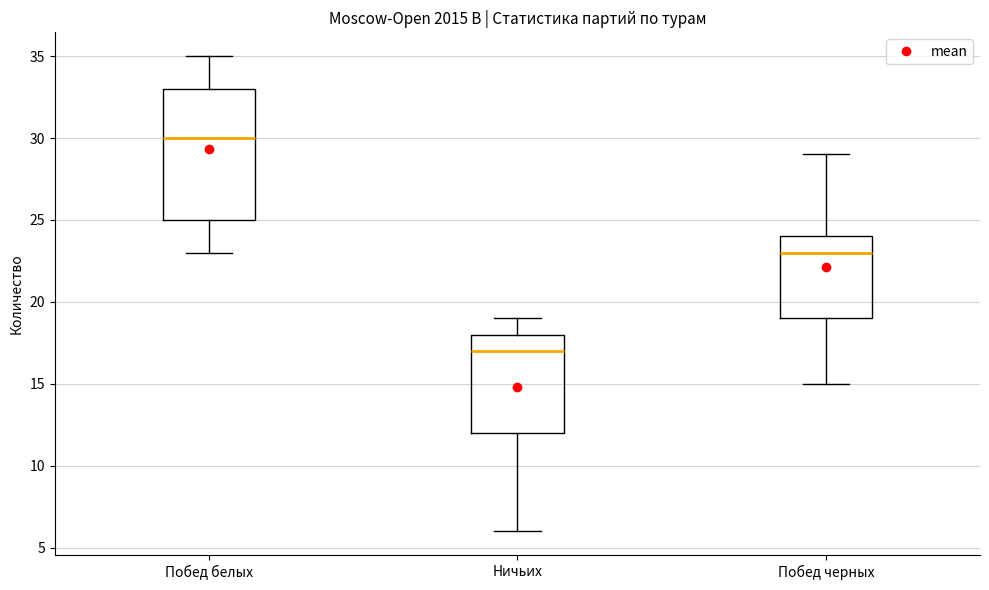

Reading left to right, transcribe this box plot: for each box, give where its median line is, the range the box spans, and where its two whiskers end, as read against the y-axis. The values are not printed on the chart, so give them approximately, as read against the axis.

Побед белых: median 30, box 25 to 33, whiskers 23 to 35
Ничьих: median 17, box 12 to 18, whiskers 6 to 19
Побед черных: median 23, box 19 to 24, whiskers 15 to 29